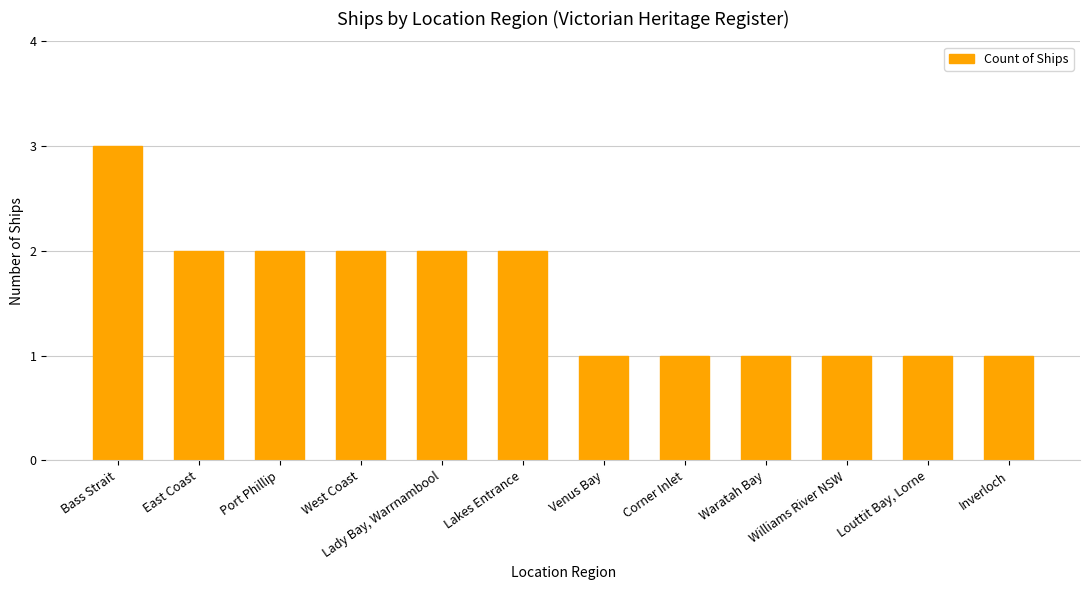

Count the values in the range 1 to 2.

11